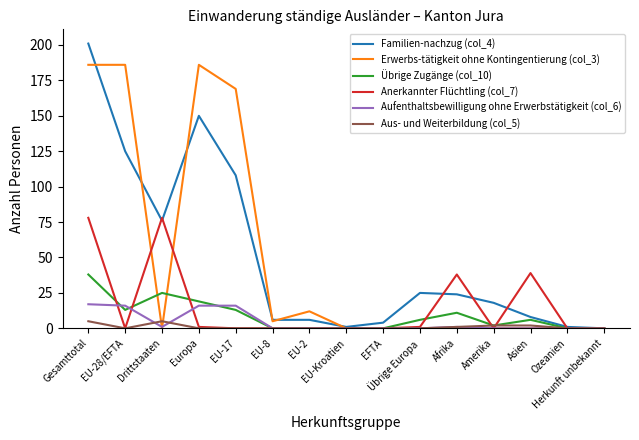

Is the value of Erwerbs-tätigkeit ohne Kontingentierung (col_3) at Afrika greater than the value of Übrige Zugänge (col_10) at EU-17?

No